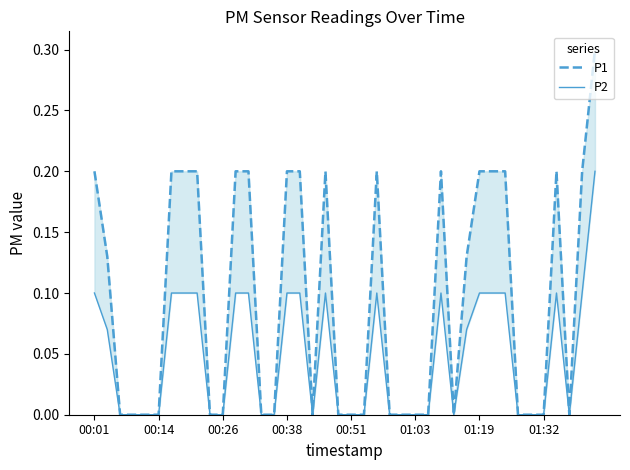

Which series changed the most between 01:19 and 27?

P1